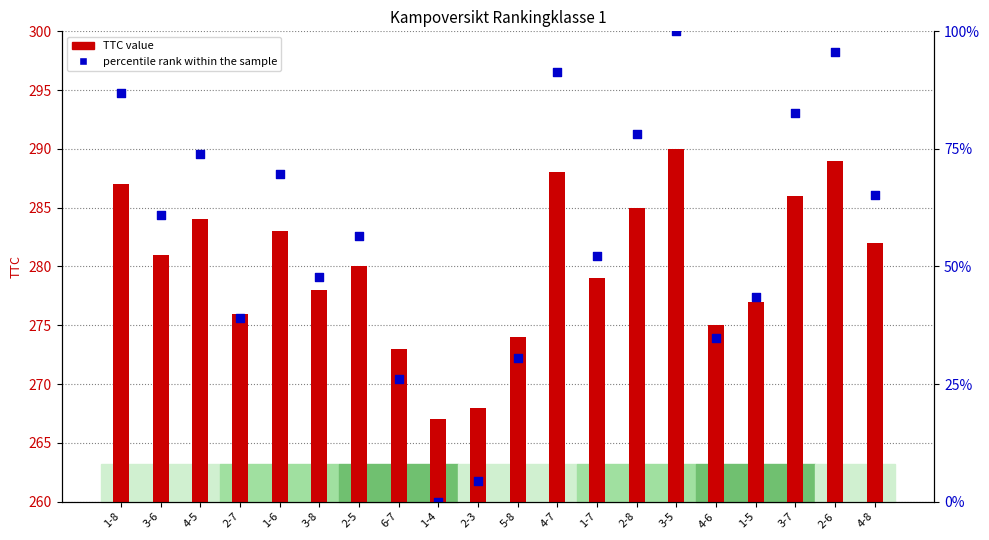

At how many categories does at least one series exceed 210?

20